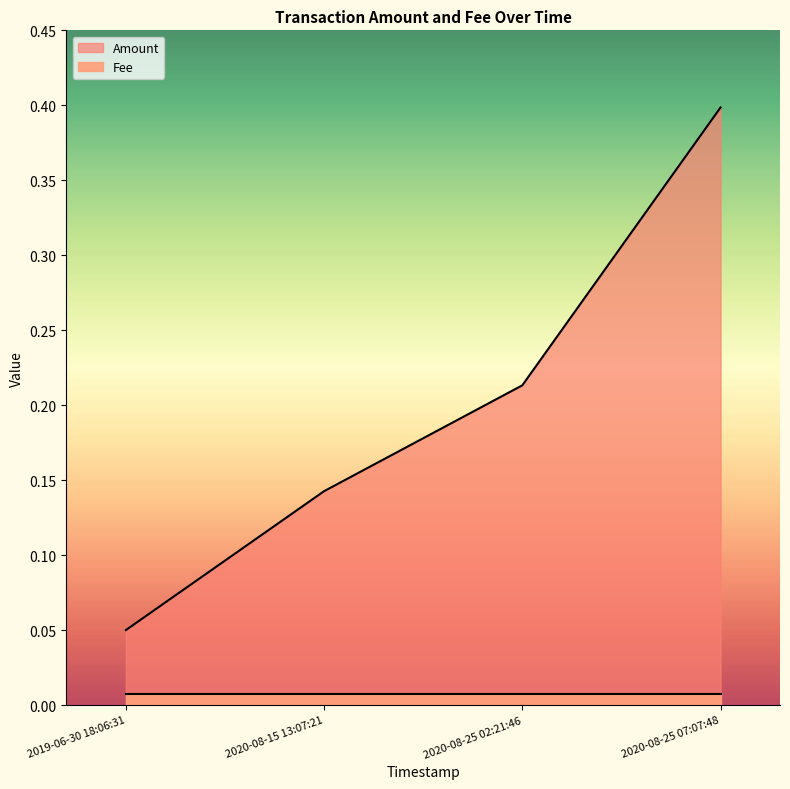

What is the maximum value shown in the chart?

0.4